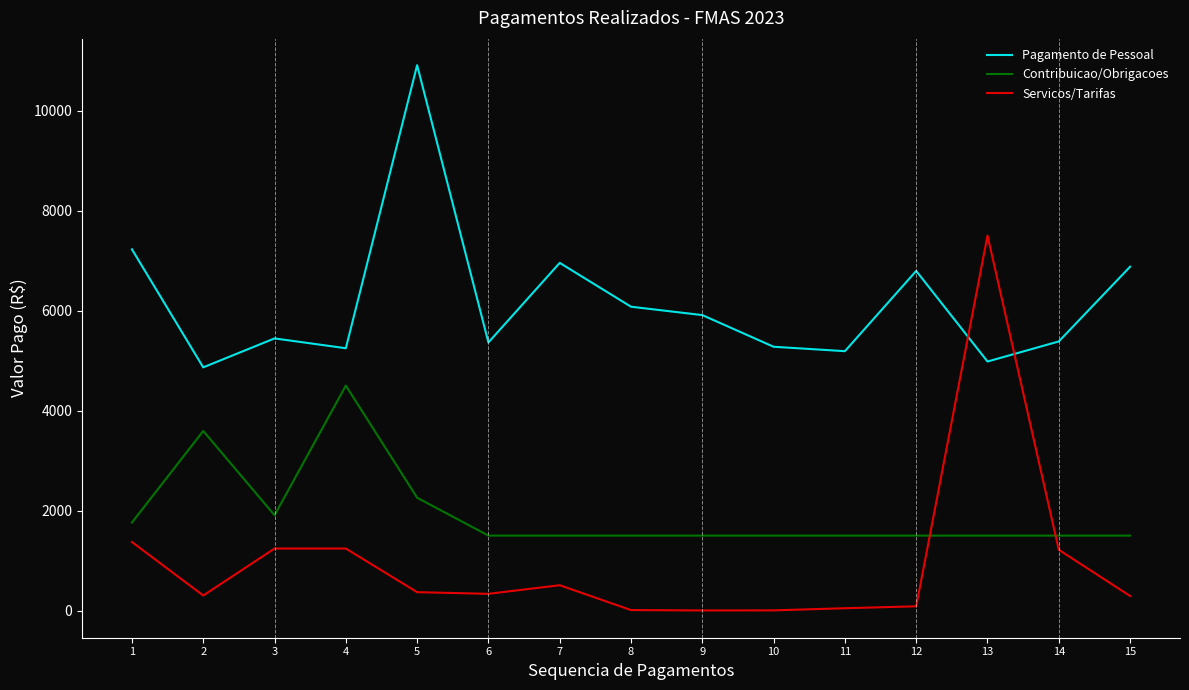

Which series has the widest spread of values?

Servicos/Tarifas